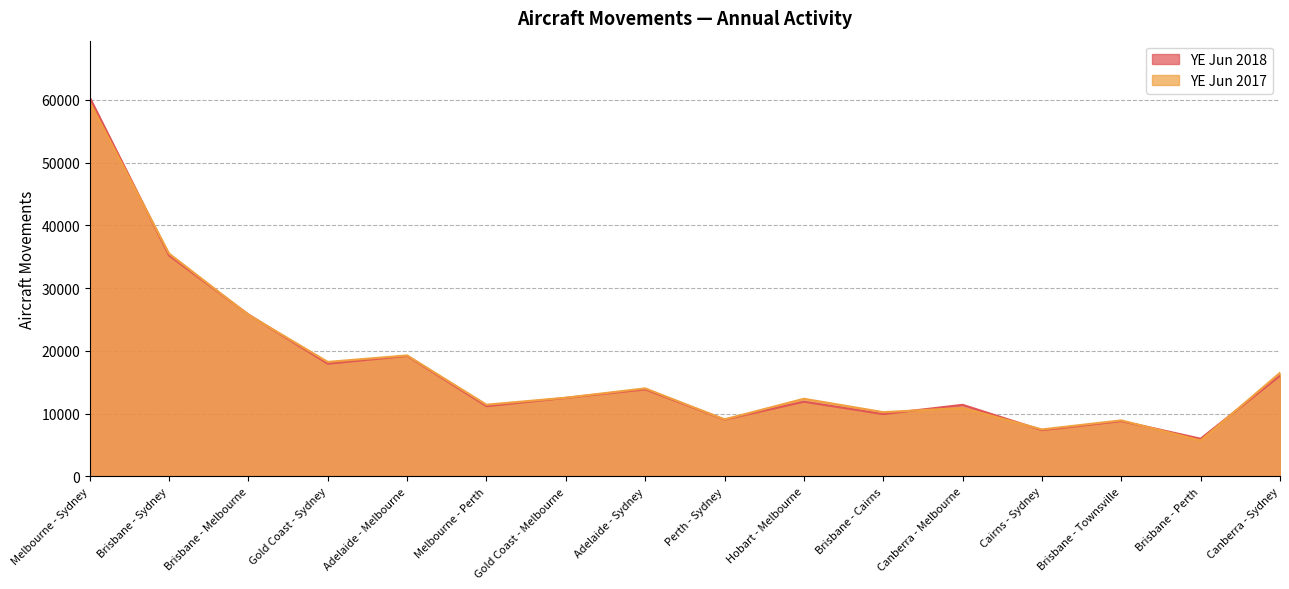

Where is YE Jun 2017 nearest to the value 32660?

Brisbane - Sydney